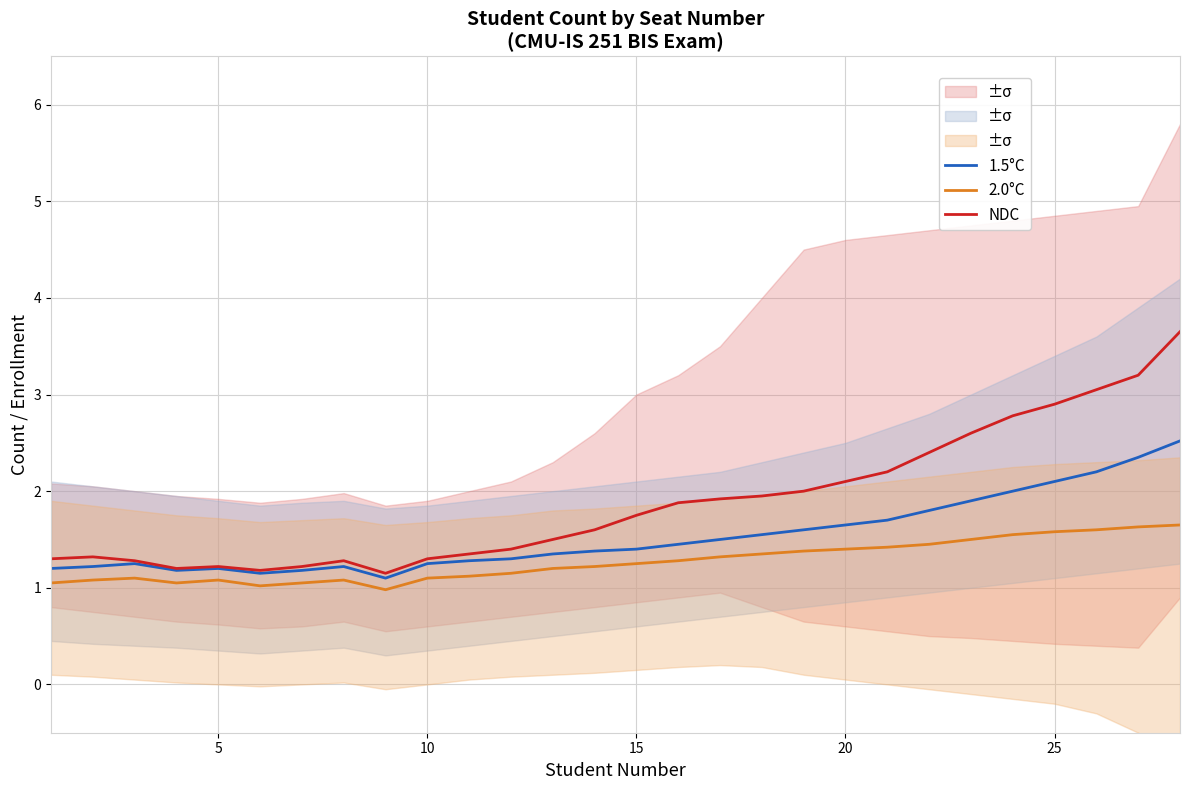

Is it true that 1.5°C equals 3.2 at 22?

False